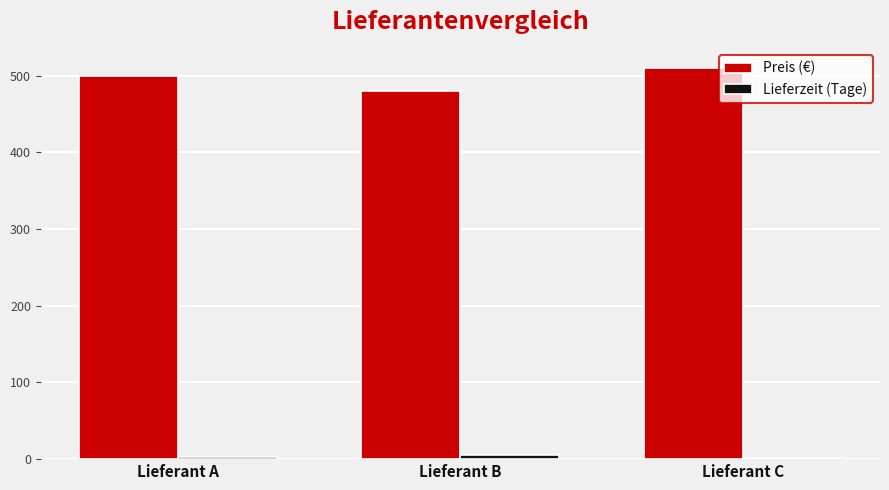

Which series has the largest total across all categories?

Preis (€)